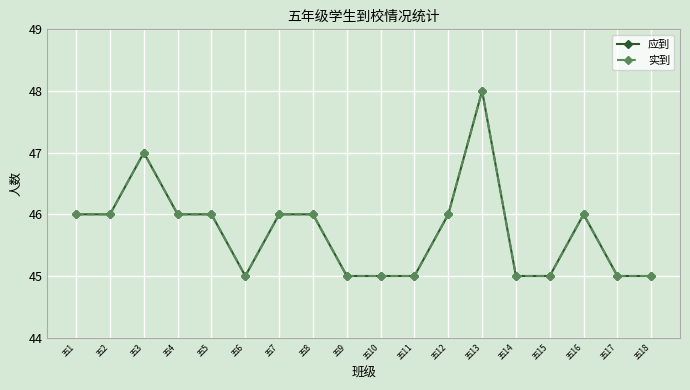

Does the chart display data point markers on the line(s)?

Yes